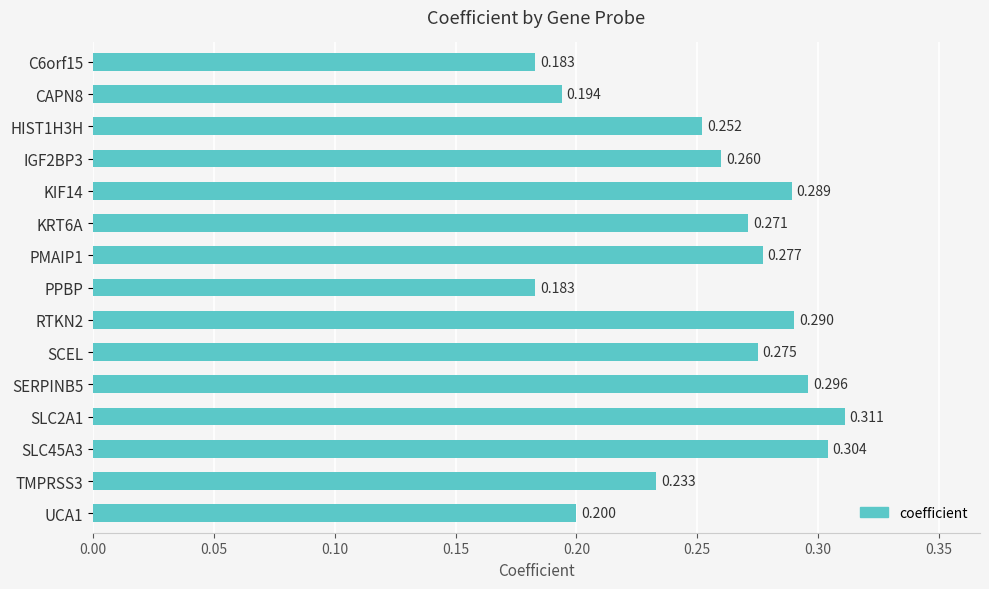

How many categories are shown in the chart?

15